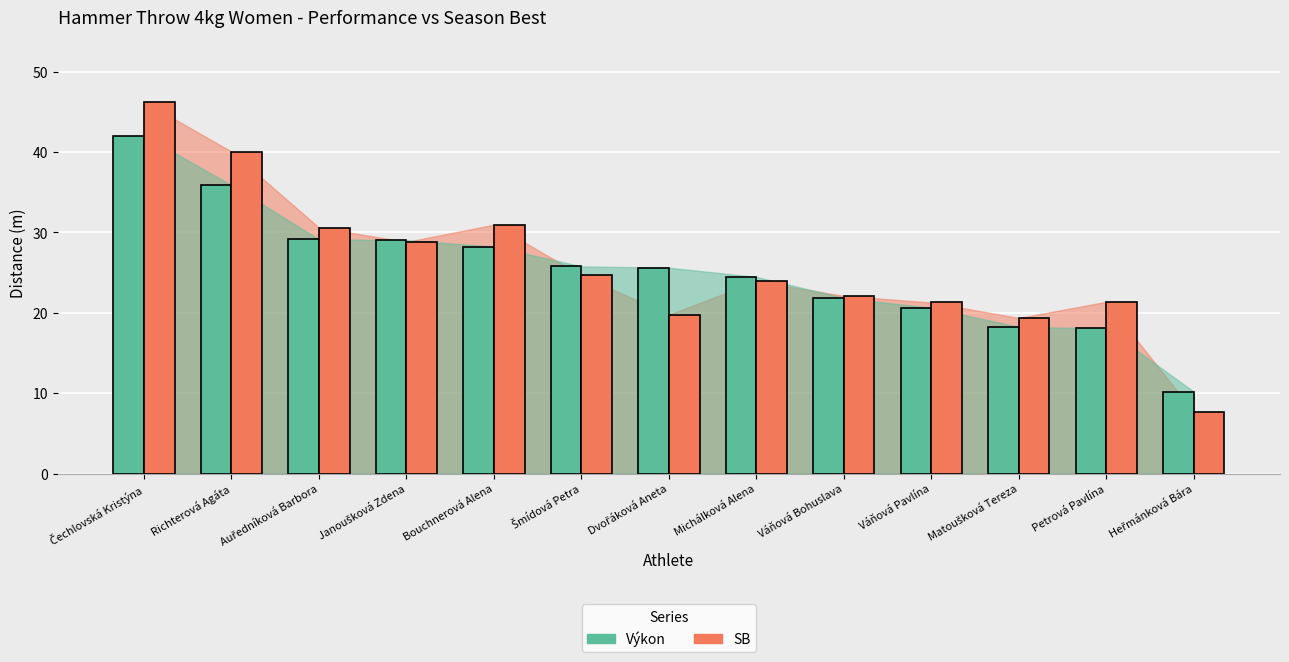

Which label corresponds to the smallest value in the chart?

Heřmánková Bára